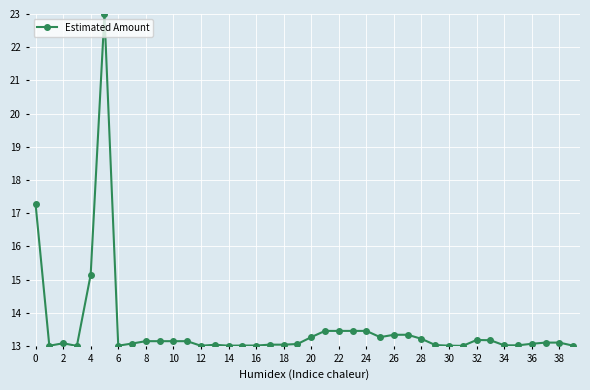

What is the maximum value shown in the chart?

23.0